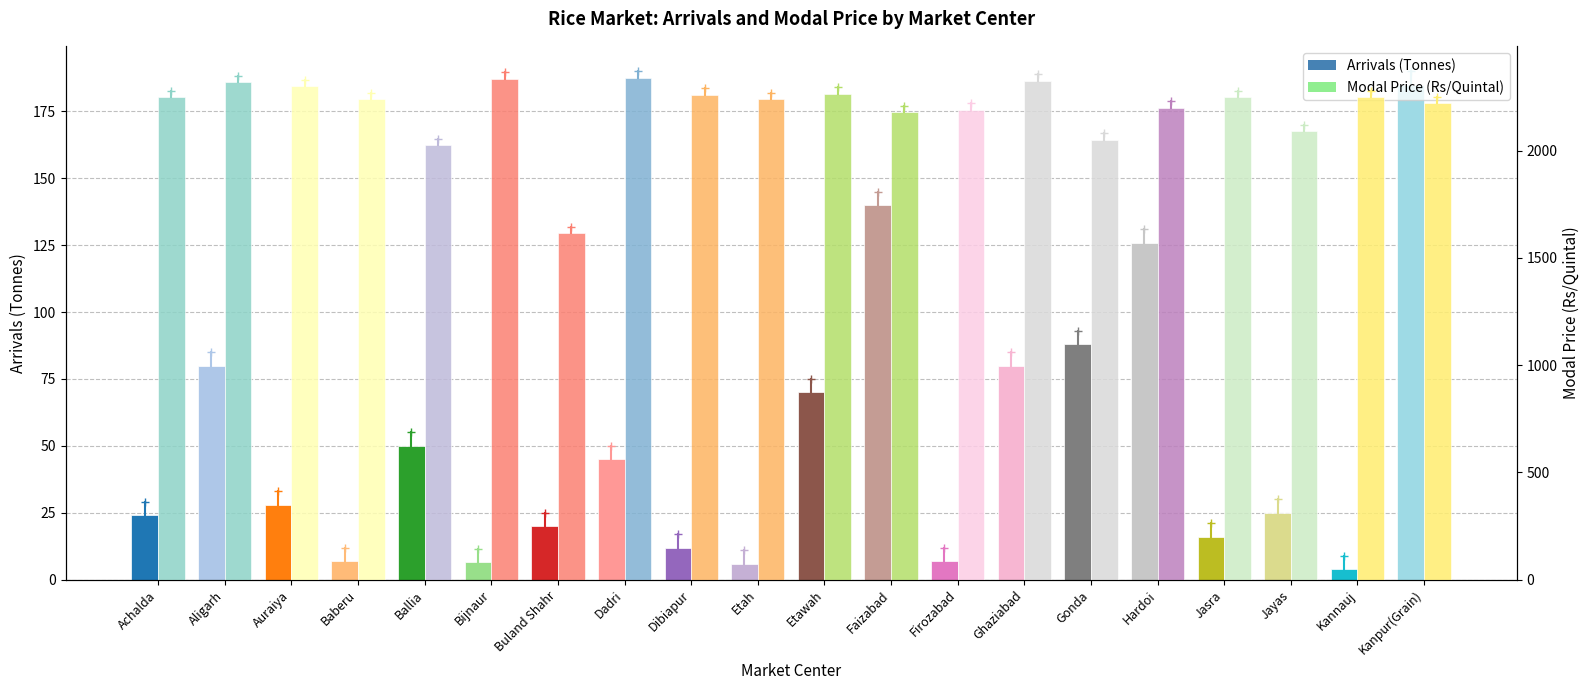

Rank the series by their average value, from highest to lowest.

Modal Price, Arrivals